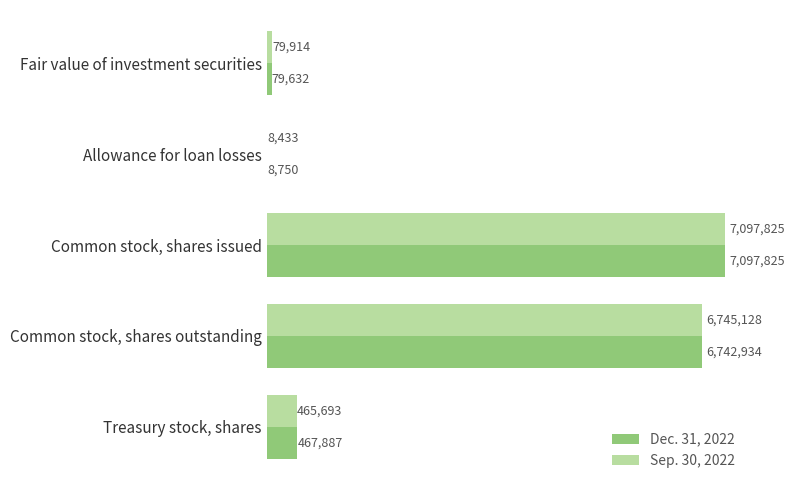

Which series has the widest spread of values?

Sep. 30, 2022